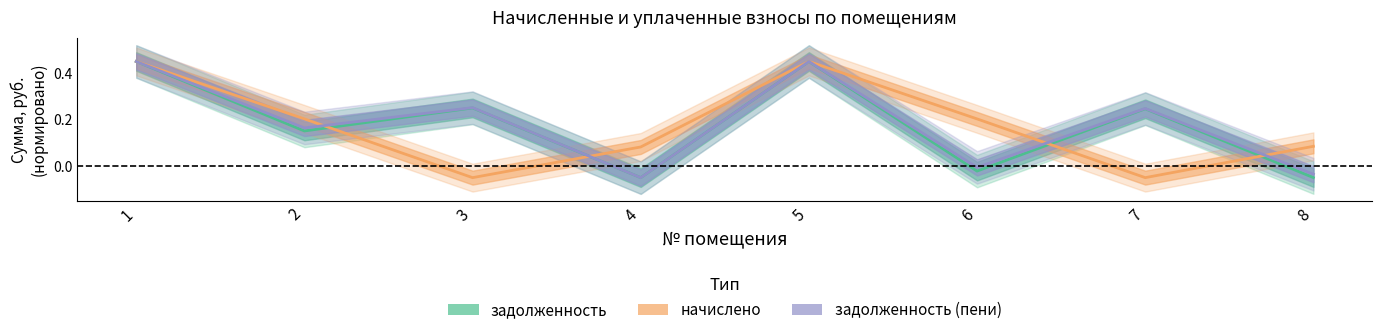

List the series in order of their peak value, lowest first.

задолженность, начислено, задолженность (пени)